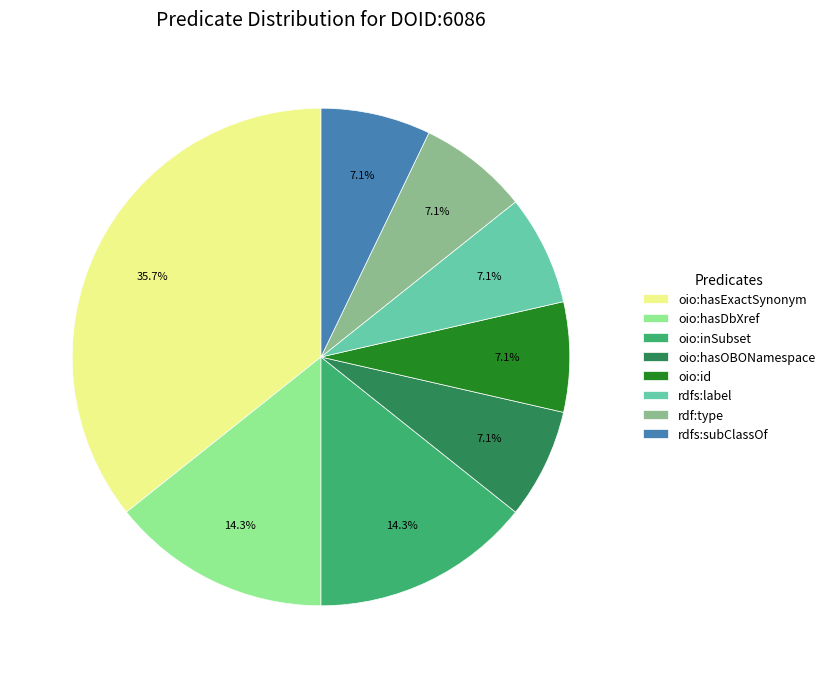

Do oio:hasOBONamespace and rdf:type together represent more than half of the pie?

No